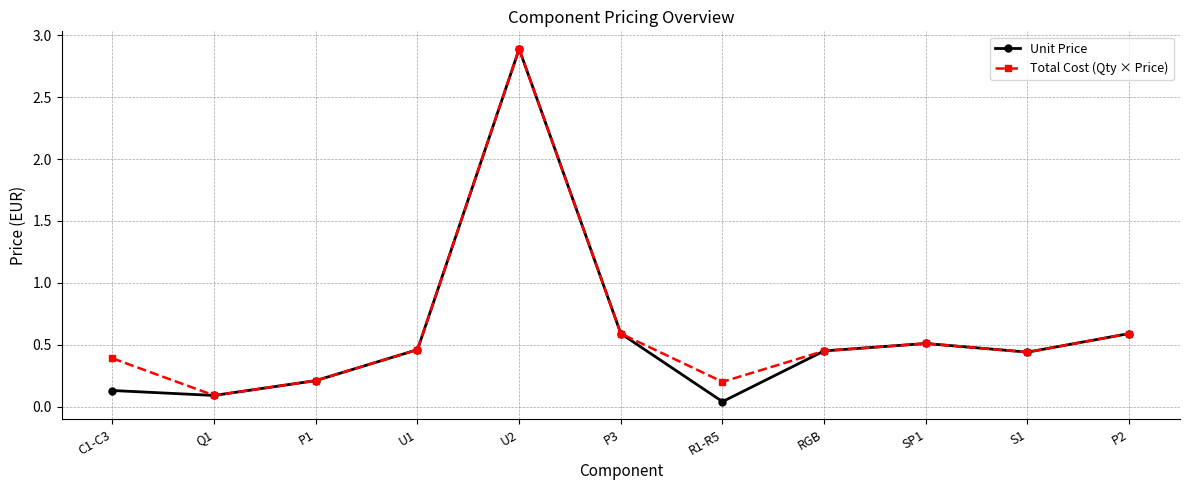

How many interior local valleys does the Total Cost (Qty × Price) series have?

3